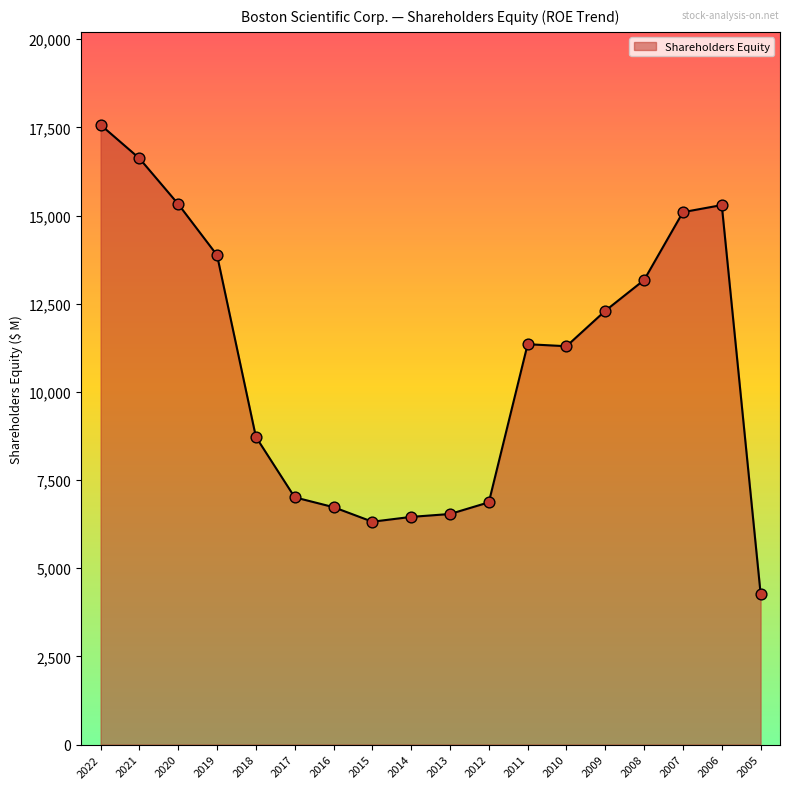

What is the change in value from 2020 to 2010?

-4030